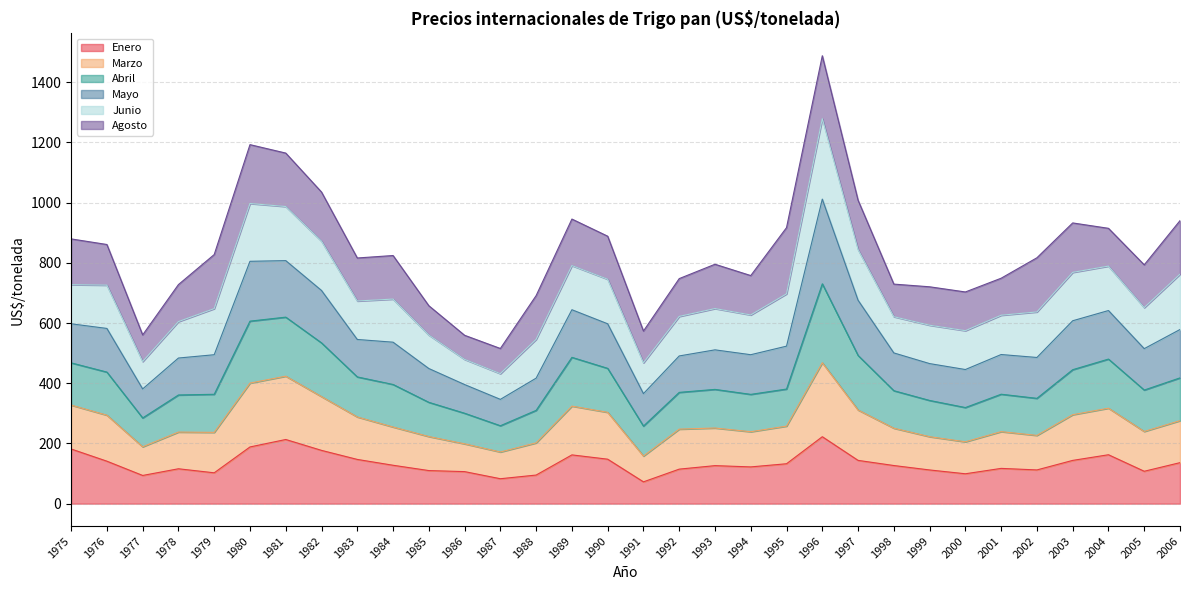

True or false: Abril and Marzo cross at least once.

False